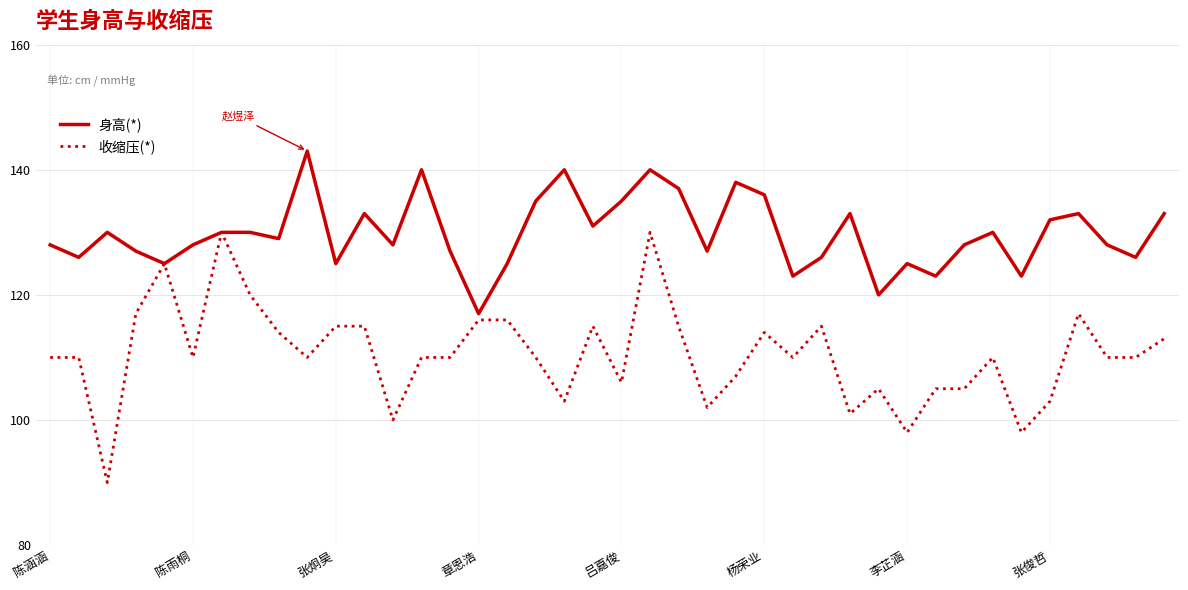

Which series has the widest spread of values?

收缩压(*)